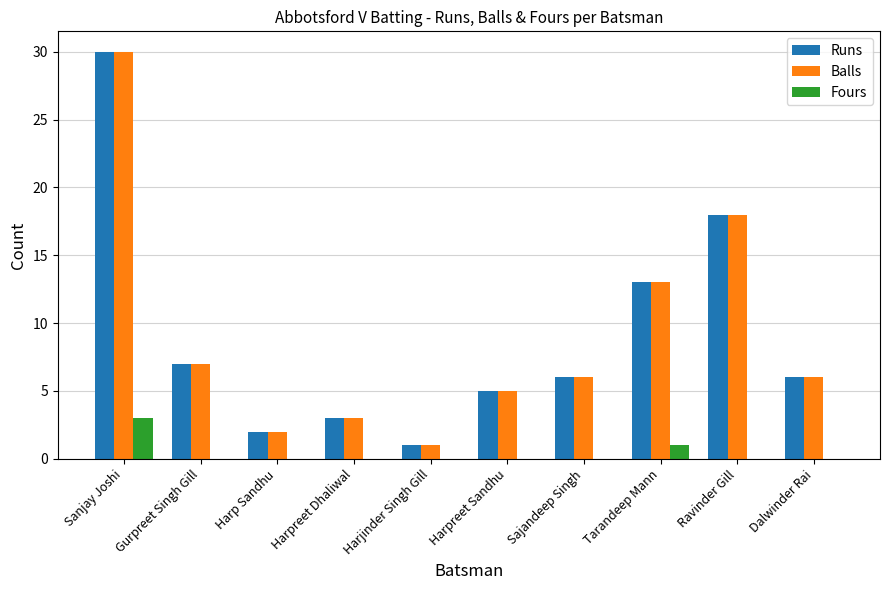

How many data points does each series have?

10